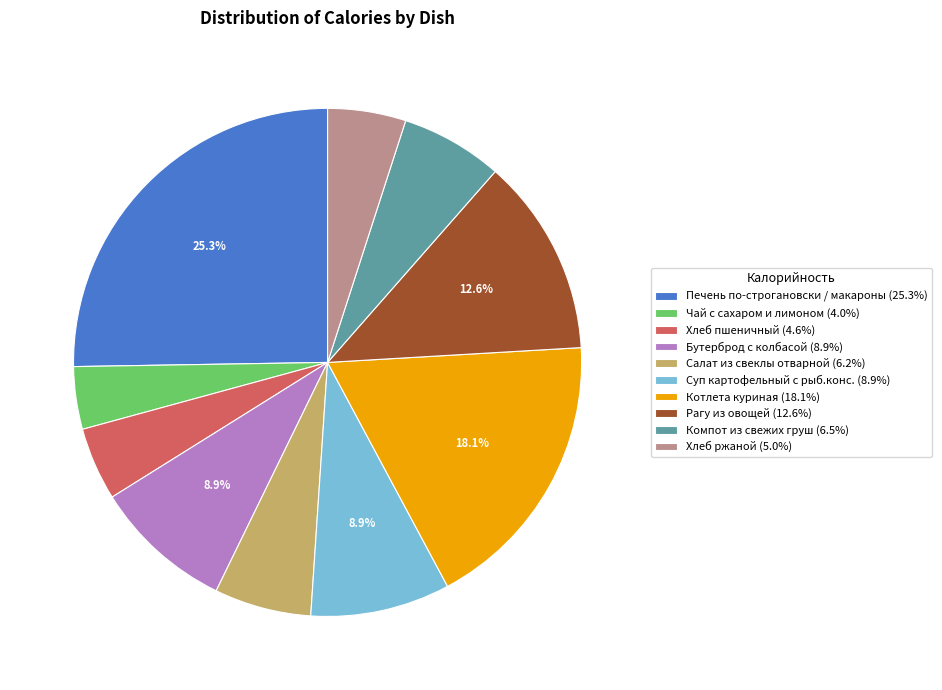

What percentage is the Печень по-строгановски / макароны slice, to the nearest percent?

25%